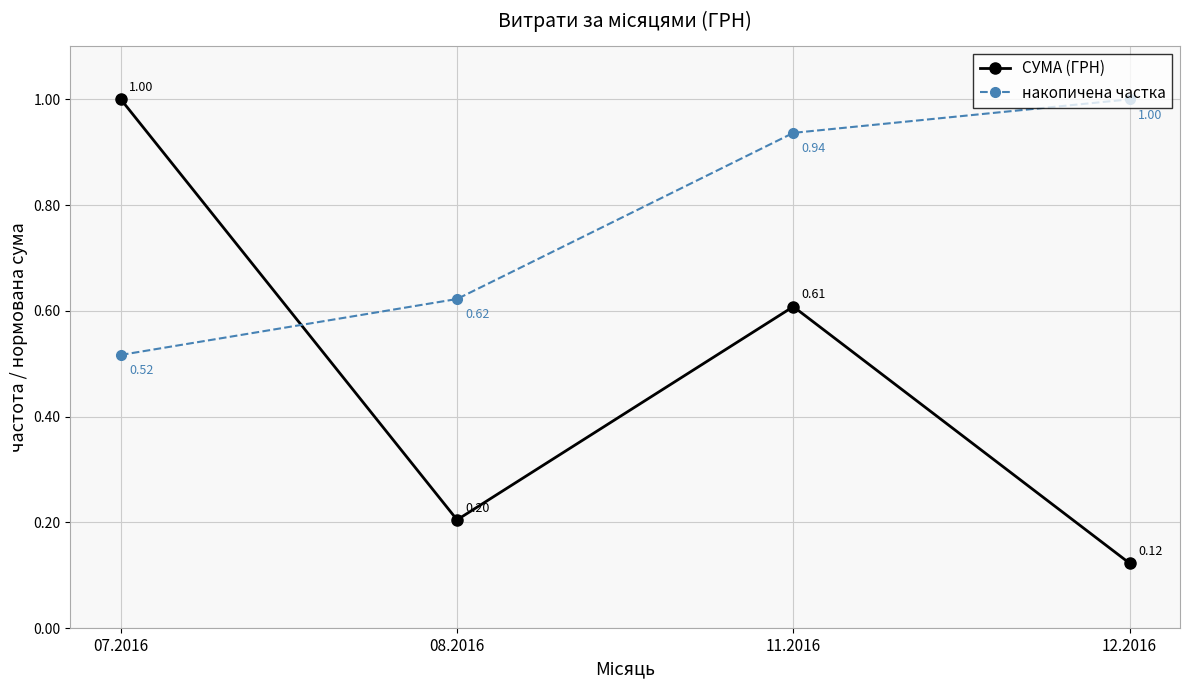

Between which two adjacent categories do СУМА (ГРН) and накопичена частка first intersect?

07.2016 and 08.2016